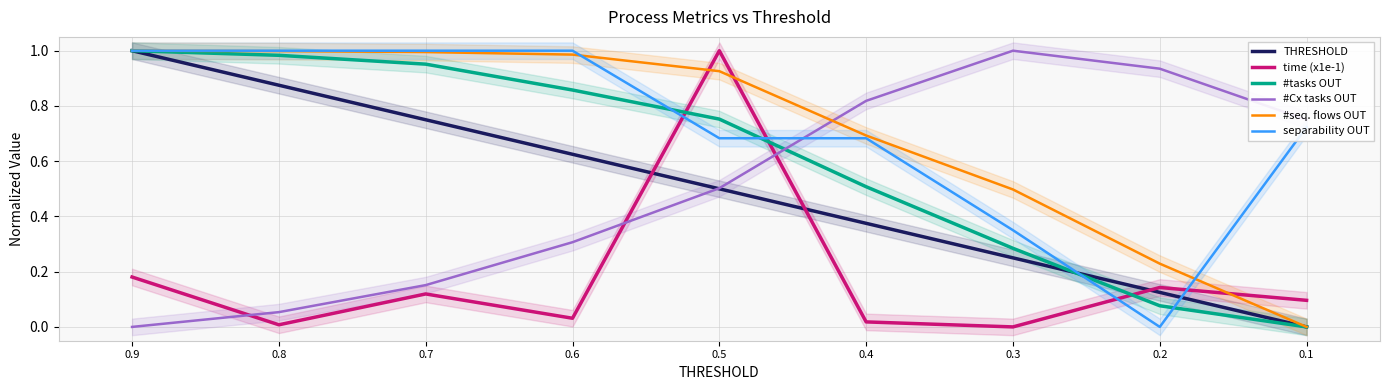

At how many categories does at least one series exceed 0?

9